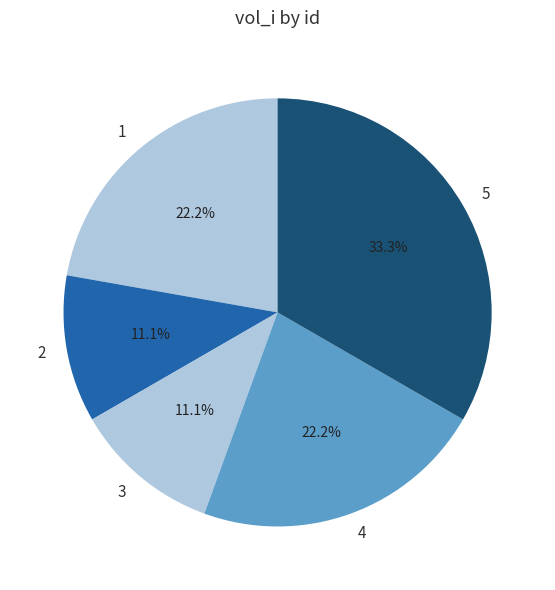

To the nearest percent, what is the combined percentage of 1 and 5?

56%